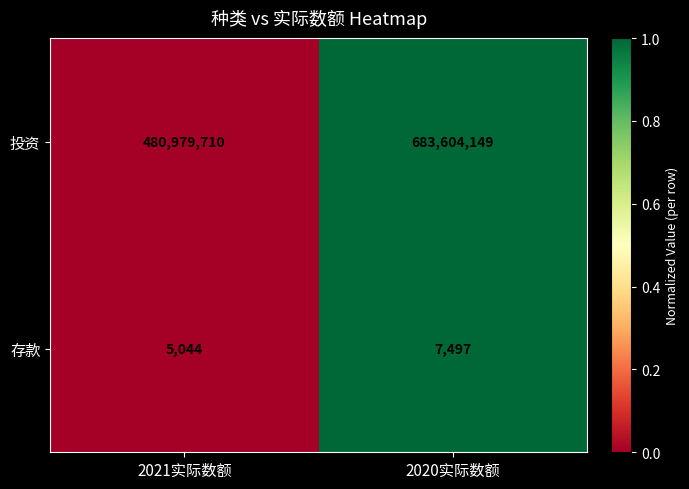

Read the 存款 value at 2021实际数额.

5044